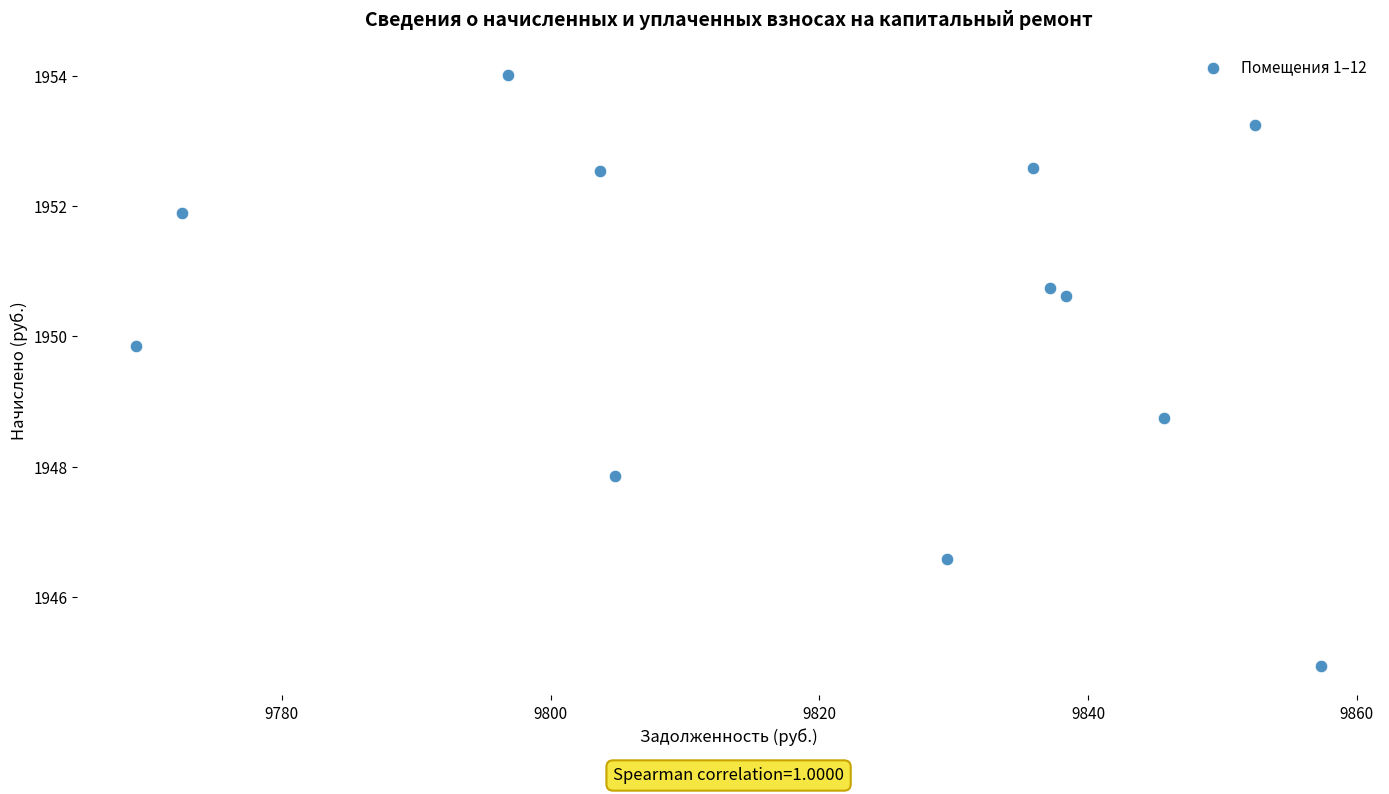

What Y value in the scatter plot is closest to 1949?

1948.7